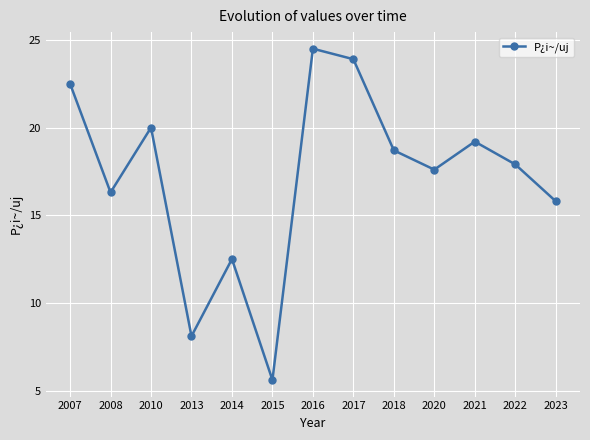

Approximately how many times larger is the value at 2022 compared to 2018?

1.0